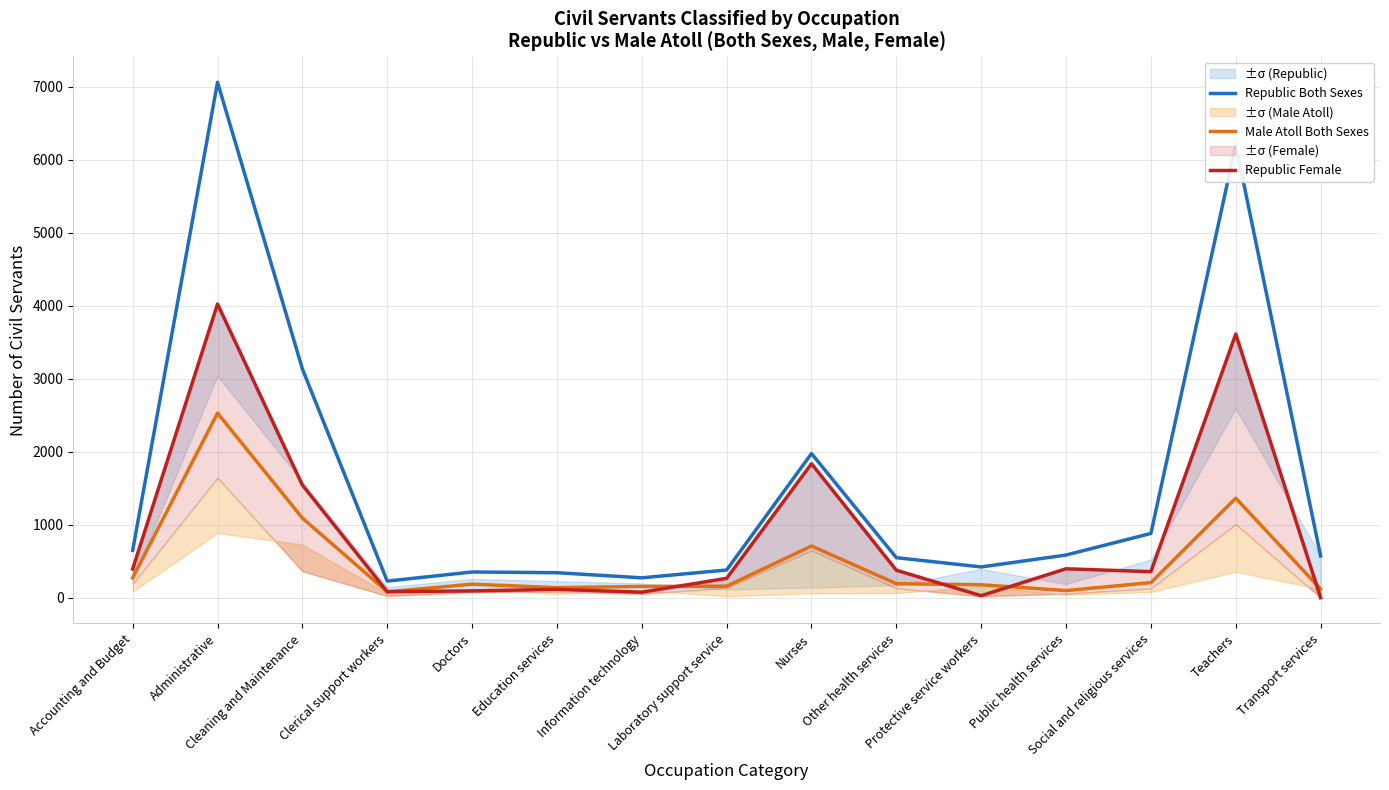

Where is Republic Female nearest to the value 2012?

Nurses